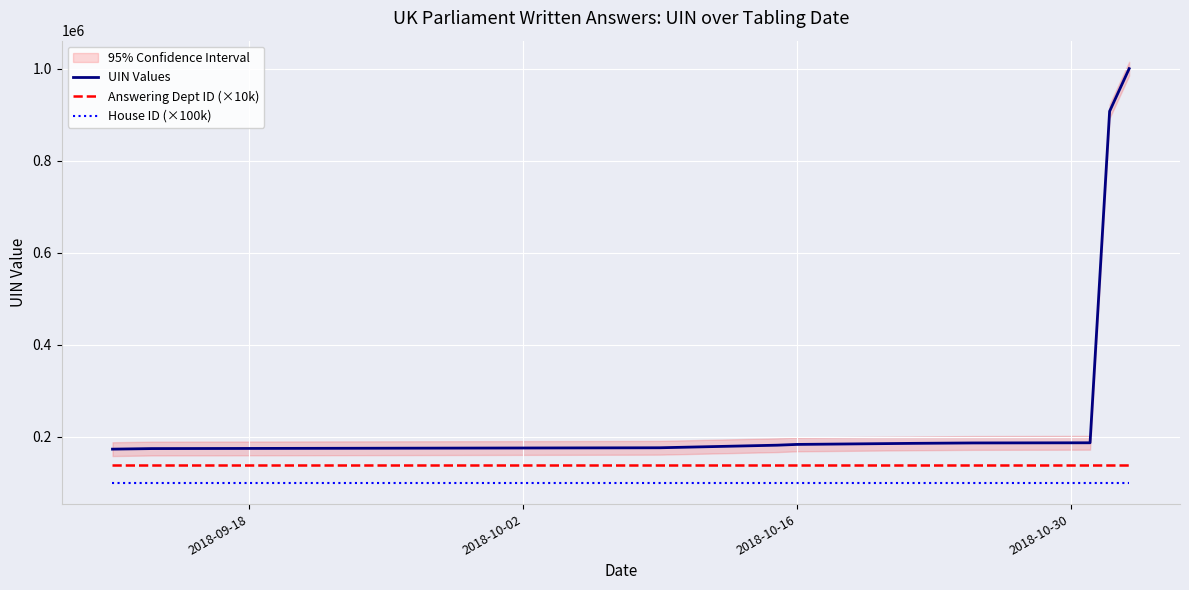

What is the maximum value for Answering Dept ID (×10k)?

140000